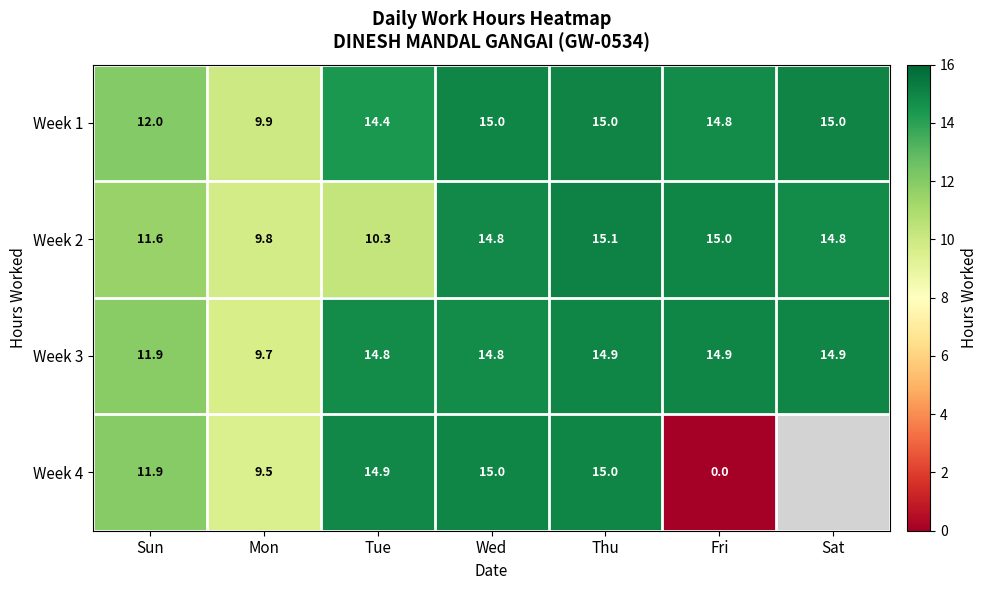

What is the total value across all series at Thu?

60.0